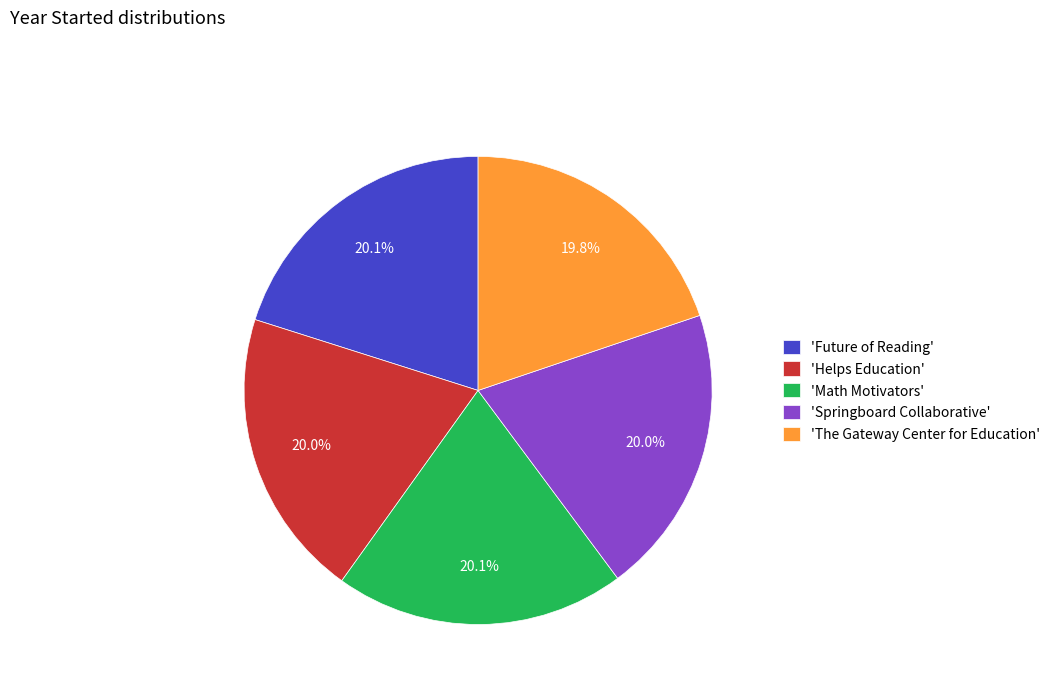

How many slices are in this pie chart?

5